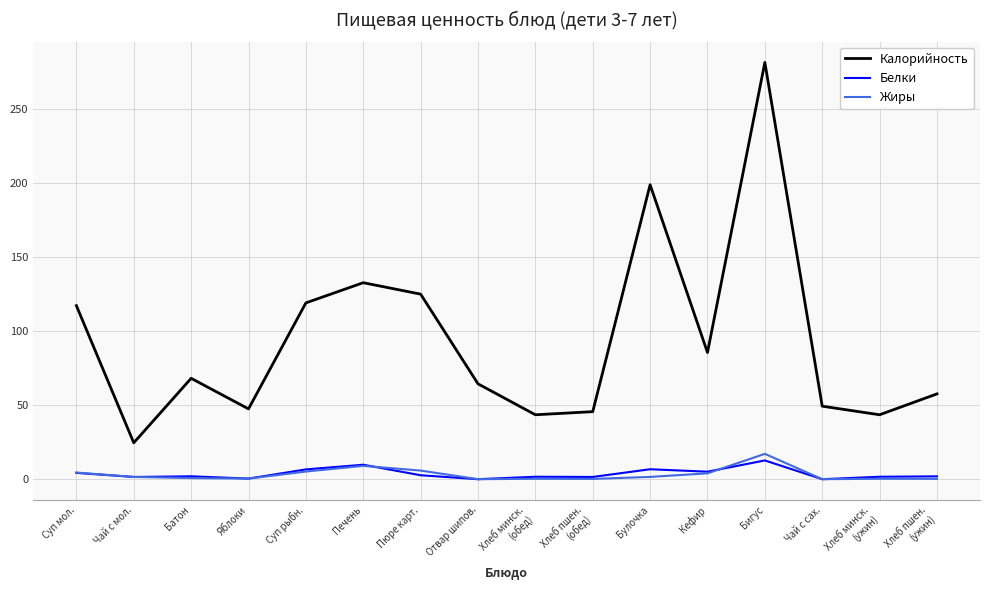

True or false: Калорийность and Жиры intersect in this chart.

False